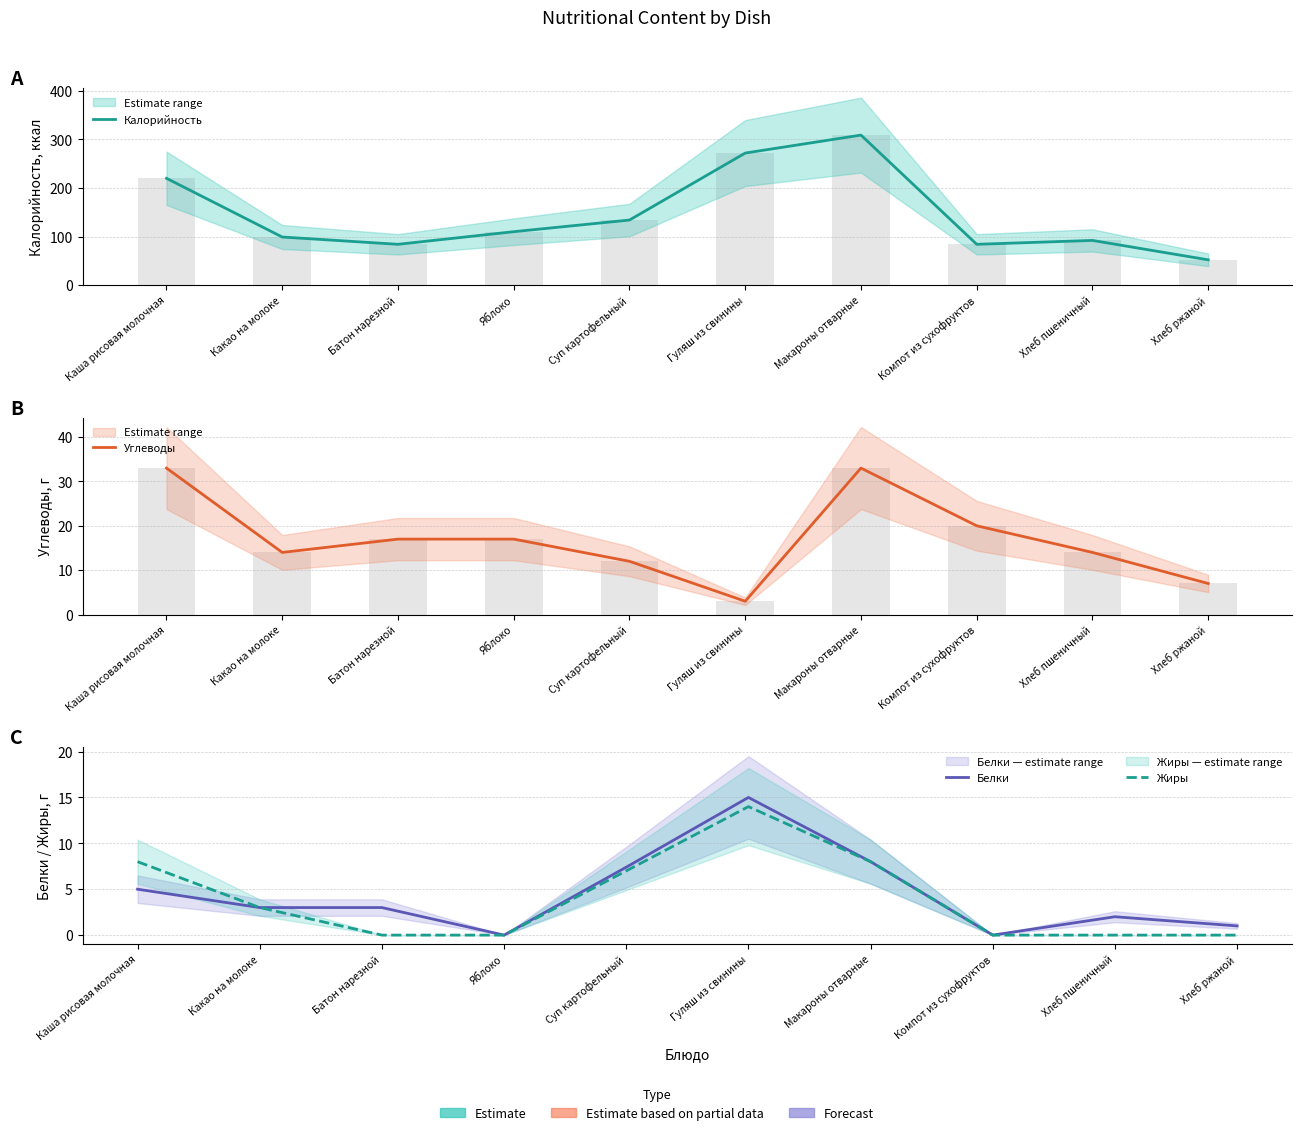

Reading right to left, extract all data points from this chart.

Калорийность: Хлеб ржаной=52.0	Хлеб пшеничный=92.0	Компот из сухофруктов=84.0	Макароны отварные=309.0	Гуляш из свинины=272.0	Суп картофельный=134.0	Яблоко=110.0	Батон нарезной=84.0	Какао на молоке=99.0	Каша рисовая молочная=220.0
Углеводы: Хлеб ржаной=7.0	Хлеб пшеничный=14.0	Компот из сухофруктов=20.0	Макароны отварные=33.0	Гуляш из свинины=3.0	Суп картофельный=12.0	Яблоко=17.0	Батон нарезной=17.0	Какао на молоке=14.0	Каша рисовая молочная=33.0
Белки: Хлеб ржаной=1.0	Хлеб пшеничный=2.0	Компот из сухофруктов=0.0	Макароны отварные=8.0	Гуляш из свинины=15.0	Суп картофельный=7.4	Яблоко=0.0	Батон нарезной=3.0	Какао на молоке=3.0	Каша рисовая молочная=5.0
Жиры: Хлеб ржаной=0.0	Хлеб пшеничный=0.0	Компот из сухофруктов=0.0	Макароны отварные=8.0	Гуляш из свинины=14.0	Суп картофельный=7.0	Яблоко=0.0	Батон нарезной=0.0	Какао на молоке=3.0	Каша рисовая молочная=8.0